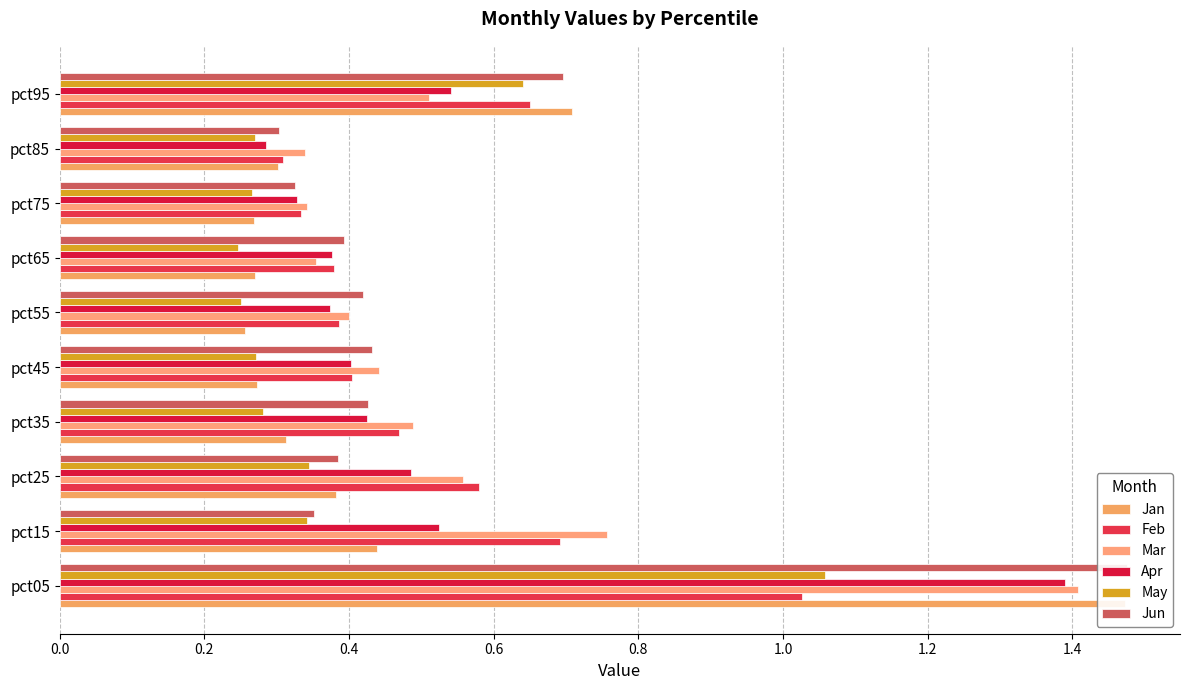

What is the difference between the highest and lowest values at pct35?

0.2